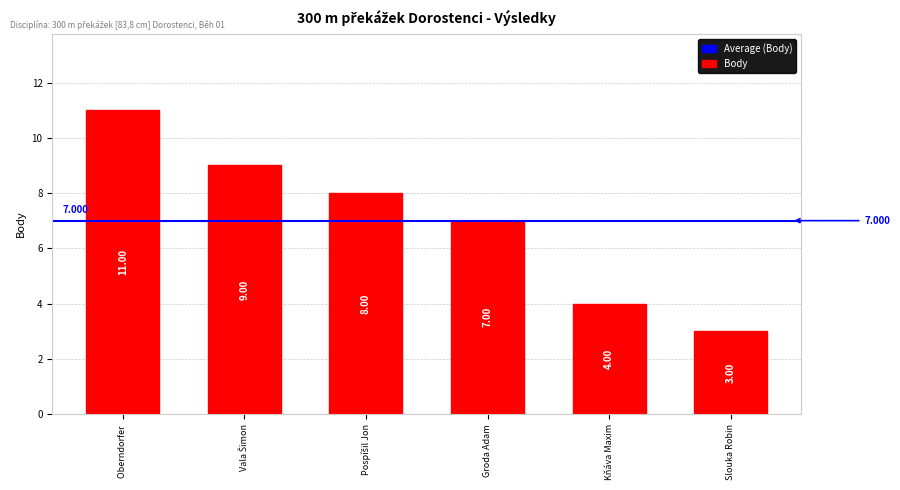

What is the label of the 5th bar from the left?

Kňáva Maxim